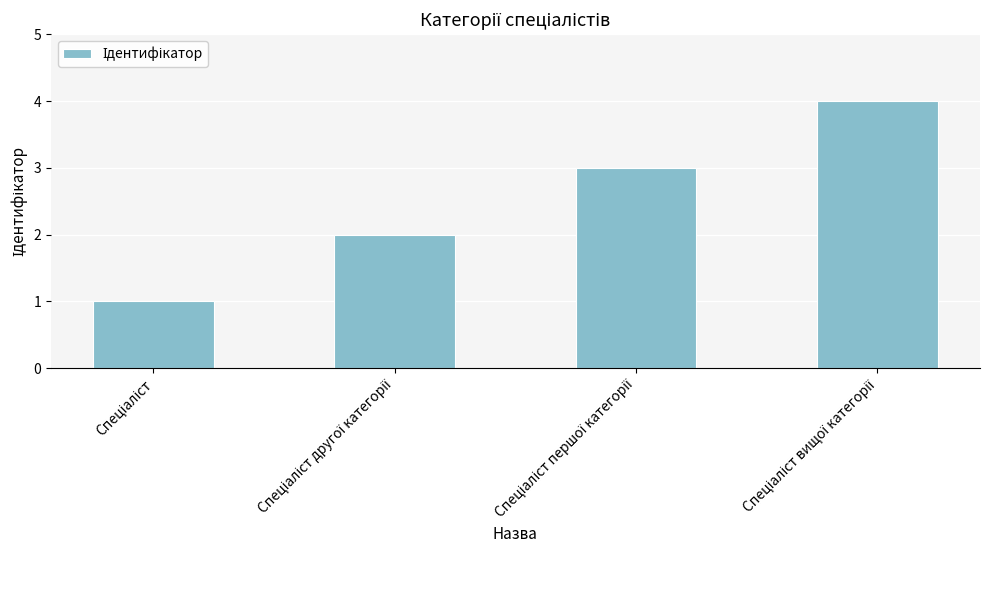

What is the sum of all values?

10